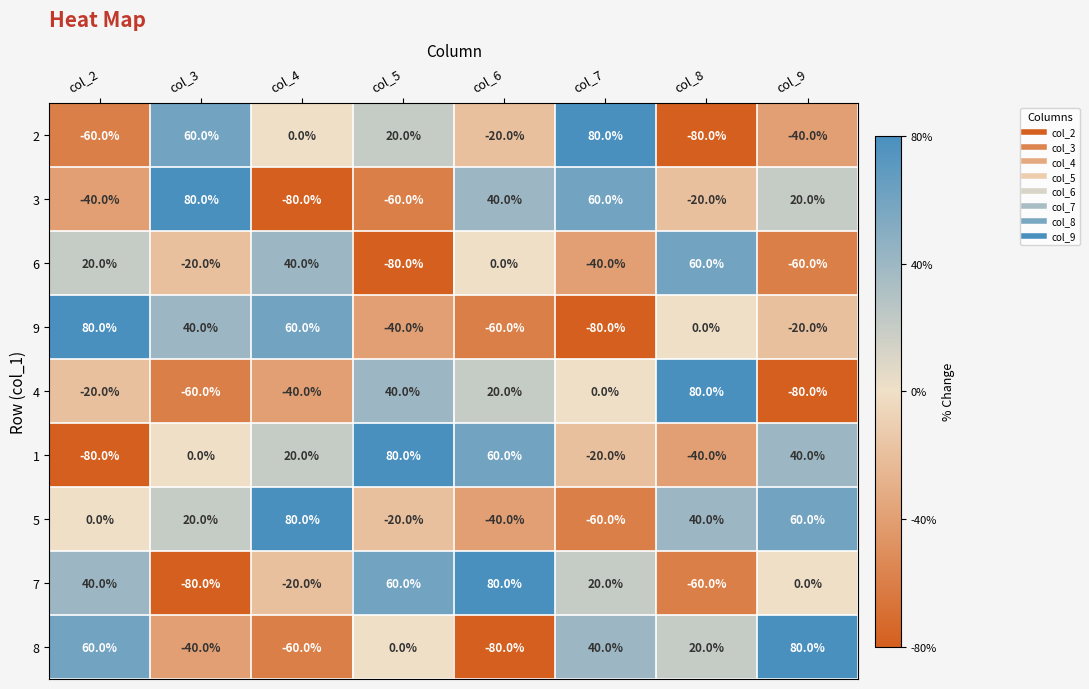

How many negative values does the 7 series have?

3